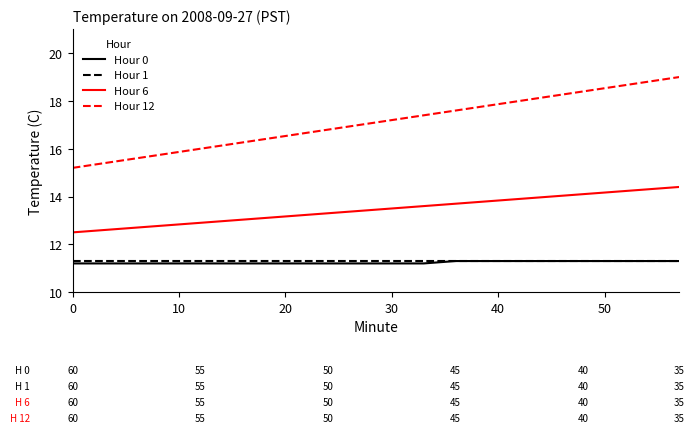

True or false: Hour 6 and Hour 1 intersect in this chart.

False